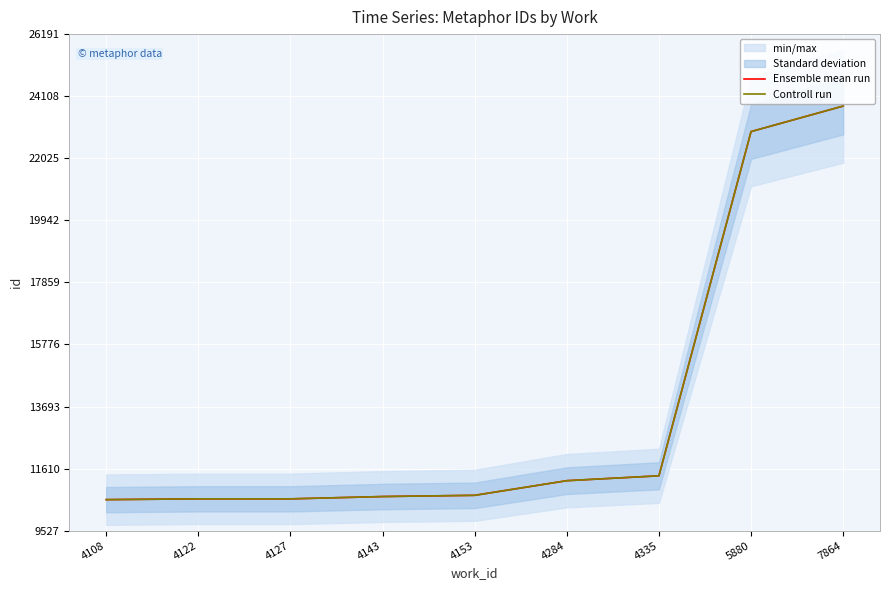

At which category does Controll run reach its first local peak?

4122